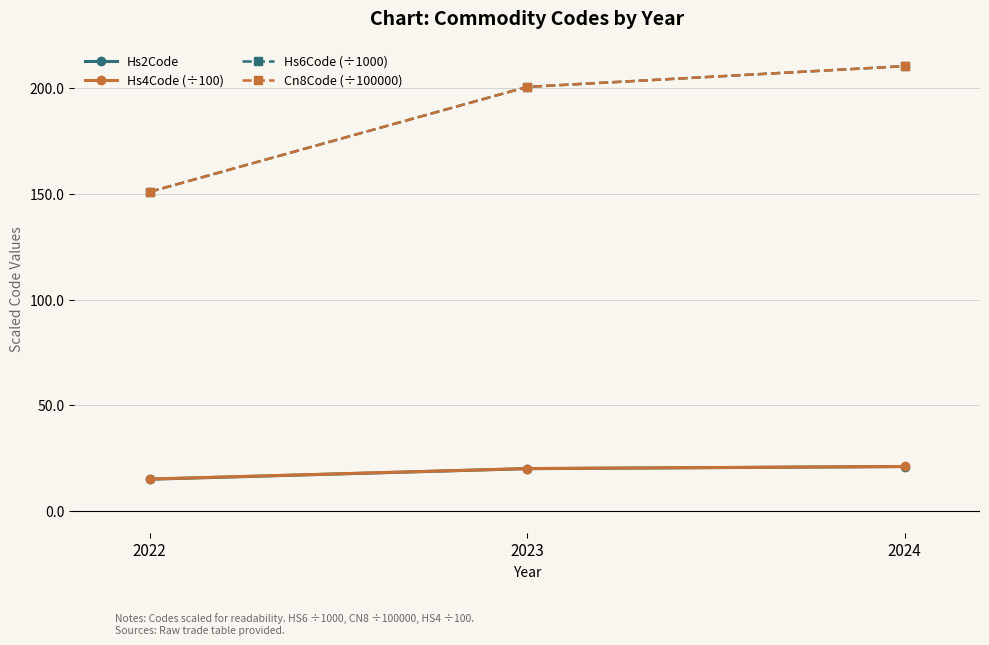

How many series are shown in this chart?

4